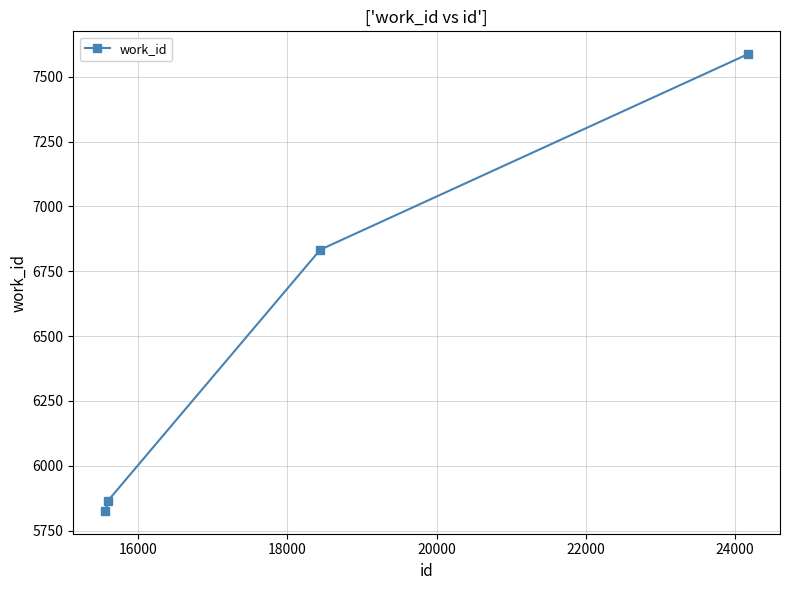

What is the greatest value displayed?

7587